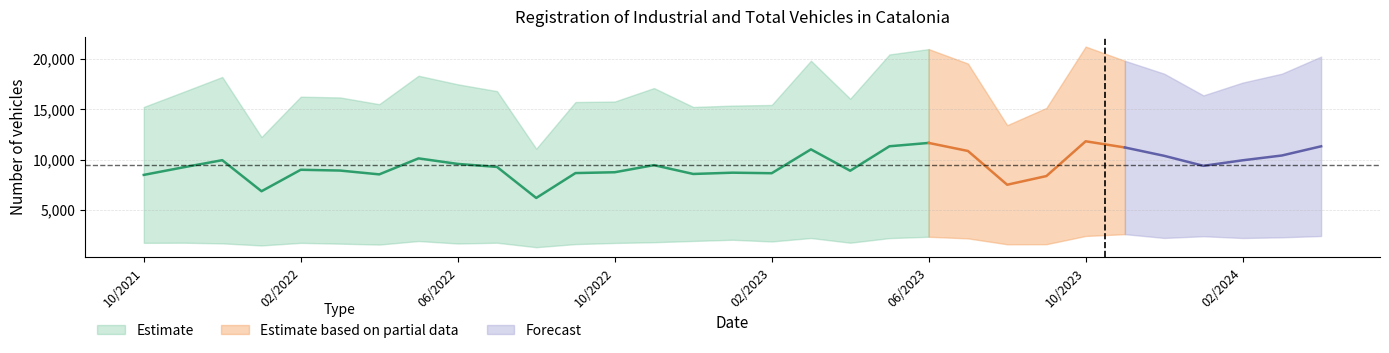

What is the difference between the maximum and second lowest values in the Total vehicles series?

8975